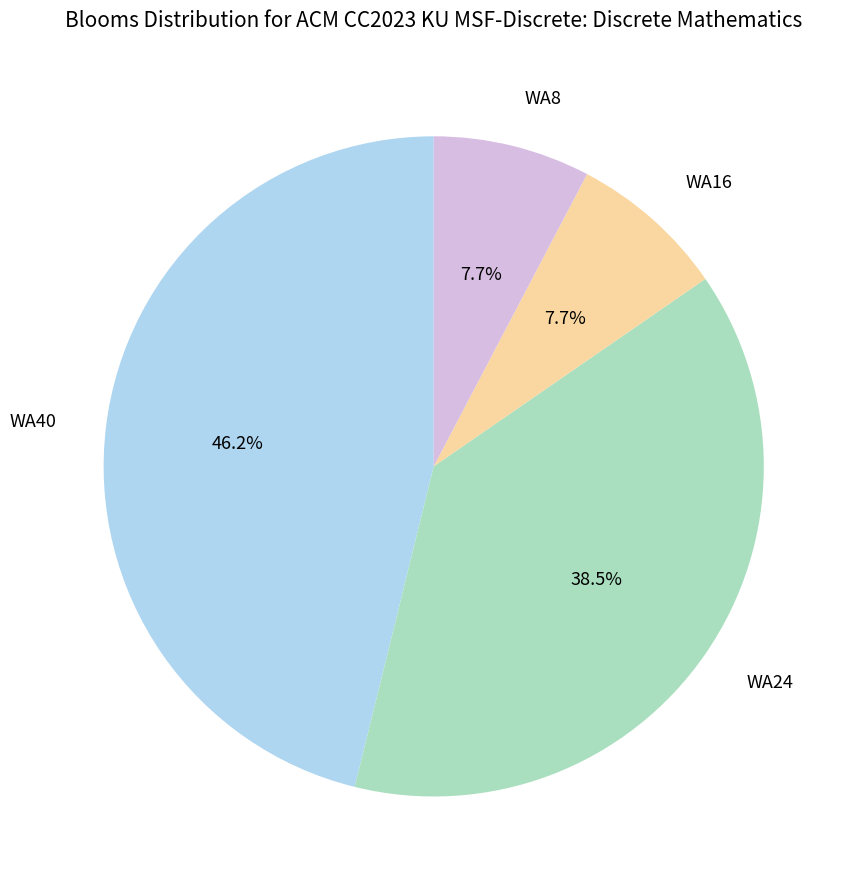

What is the total percentage of WA16 and WA40?

53.8%